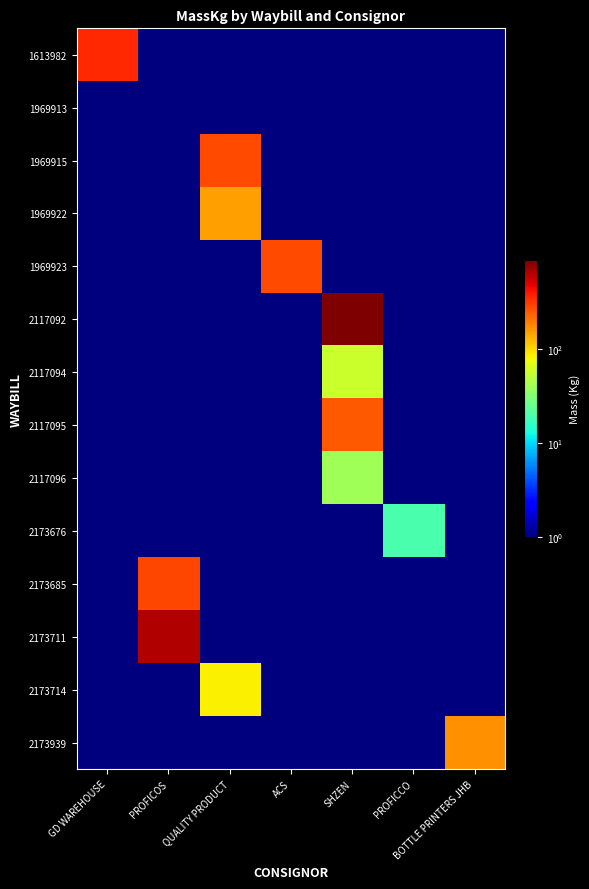

What is the difference between the highest and lowest values at PROFICOS?

658.9